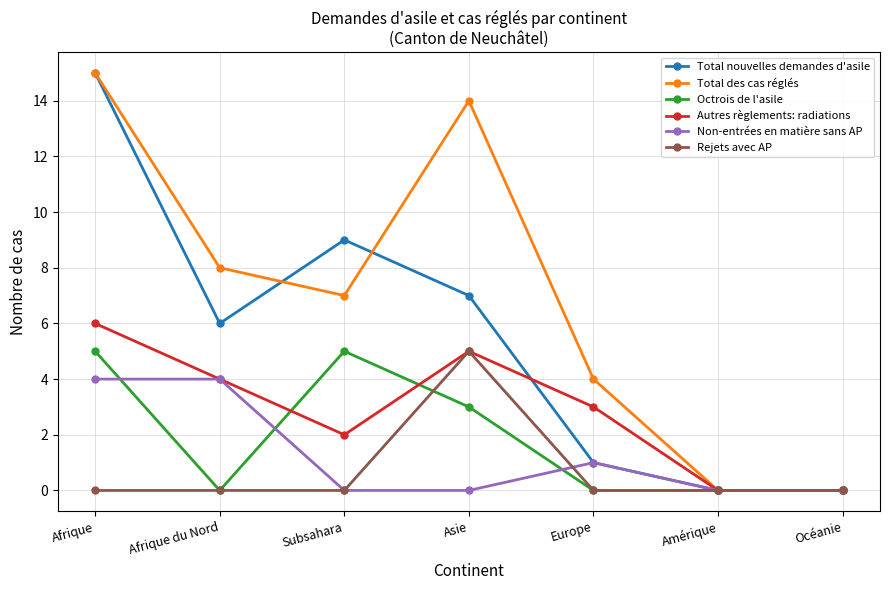

What is the maximum value for Rejets avec AP?

5